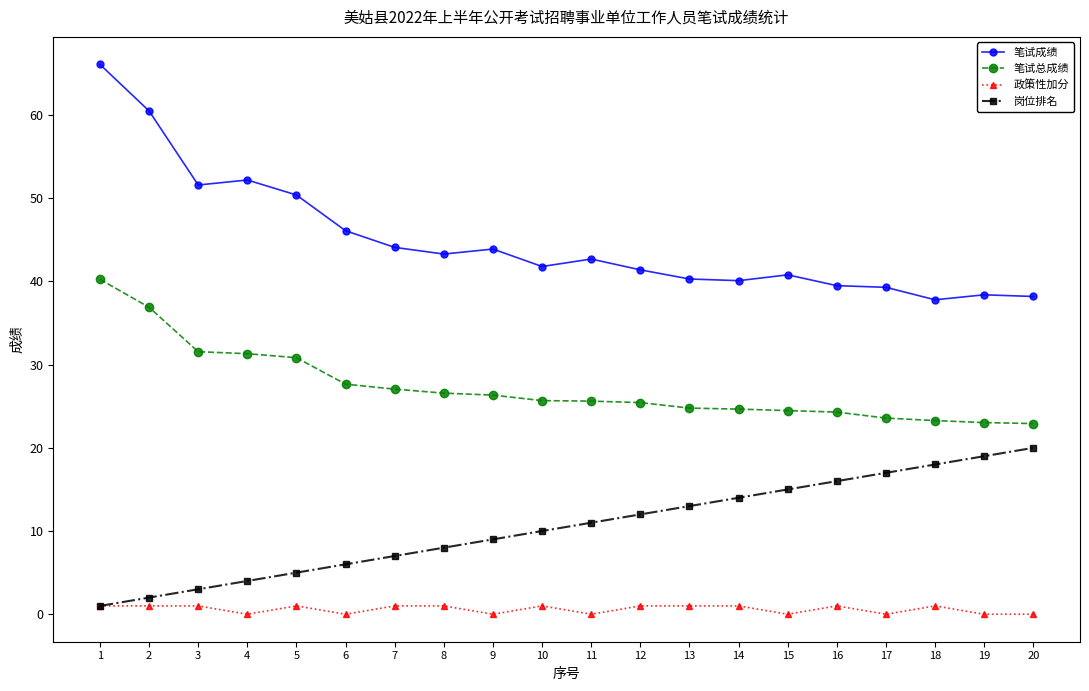

Does the chart display data point markers on the line(s)?

Yes